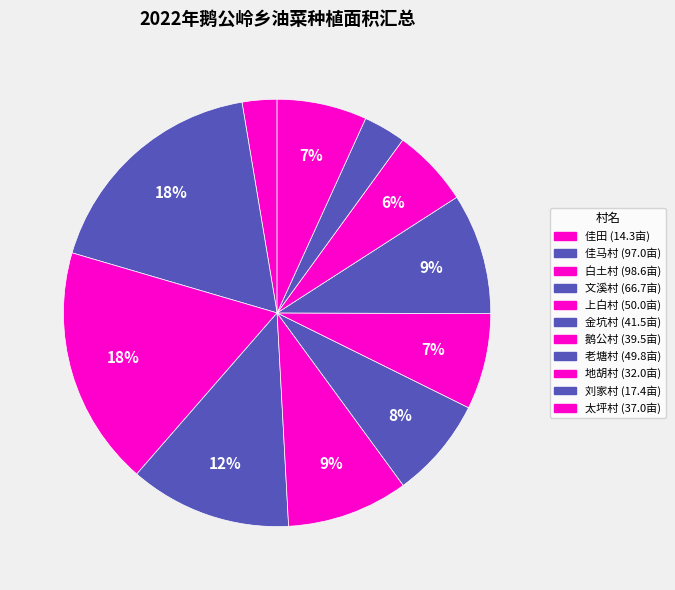

Which slice is the smallest?

佳田